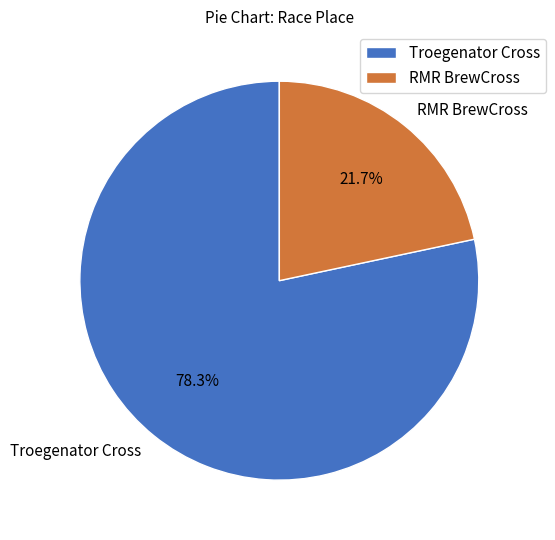

What is the smallest slice in the pie chart?

RMR BrewCross